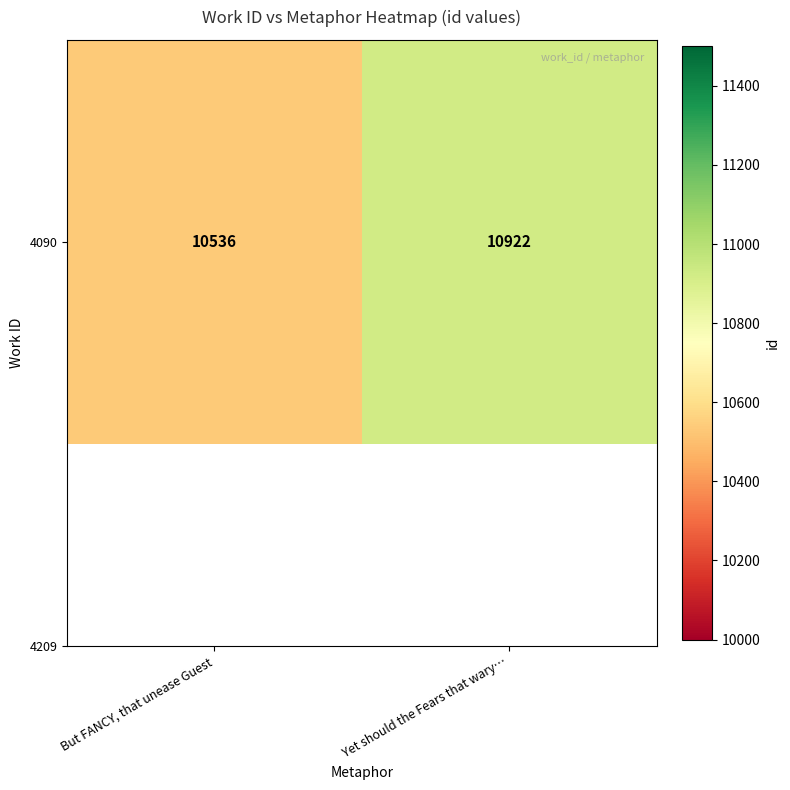

Is it true that the value at But FANCY, that unease Guest is 10536?

True